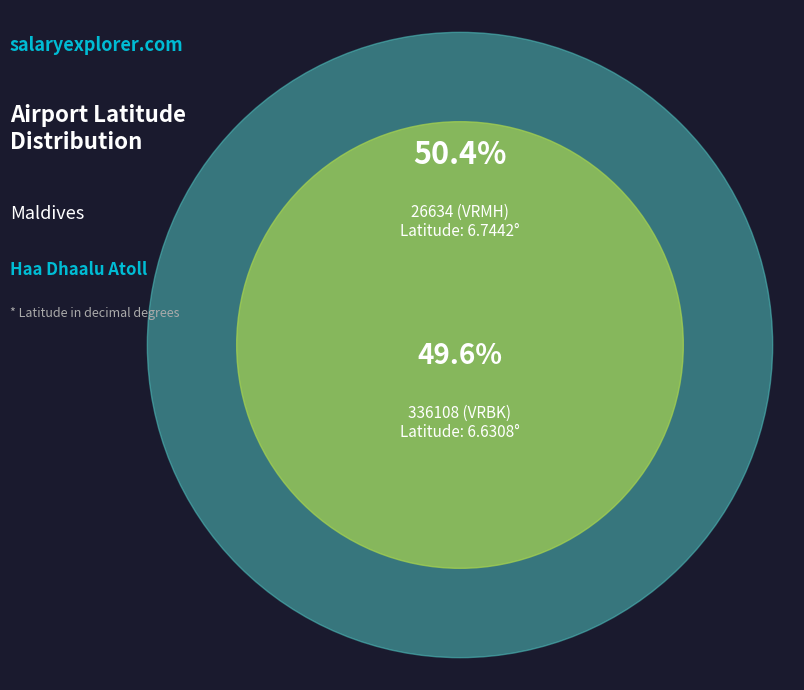

Which slice is the largest?

26634 (VRMH)